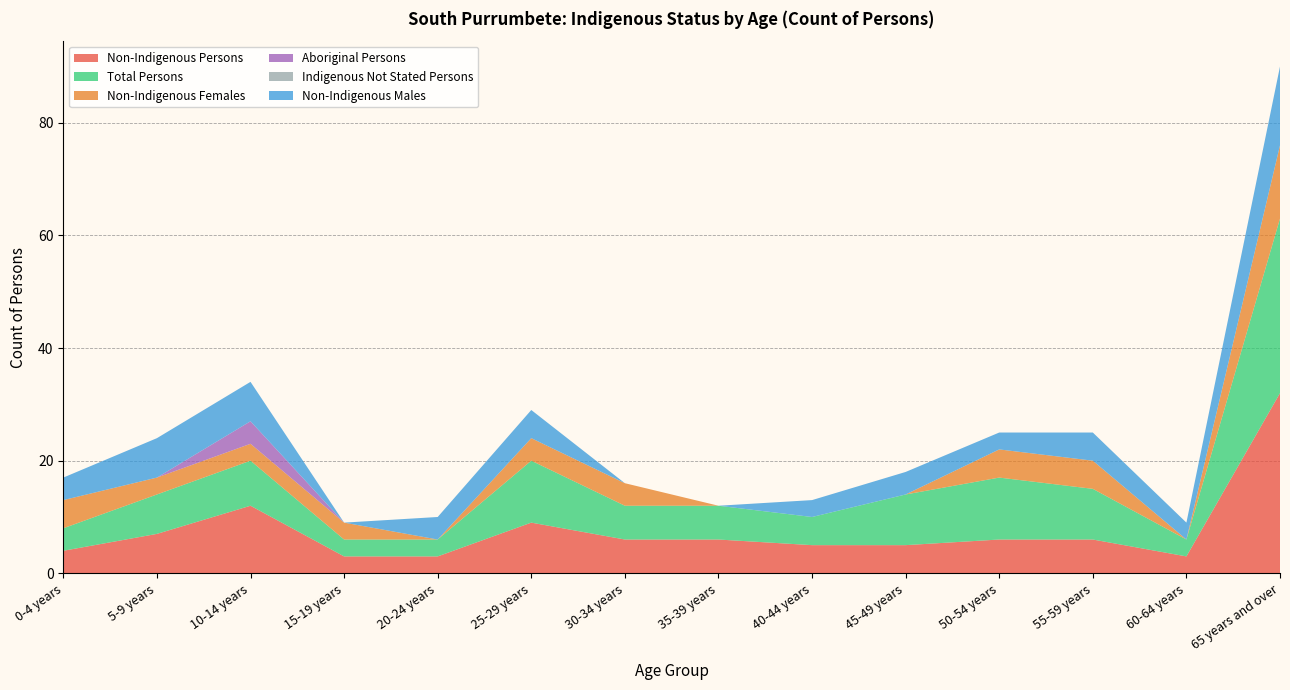

Reading left to right, transcribe all the data shown in this chart.

Non-Indigenous Persons: 0-4 years=4	5-9 years=7	10-14 years=12	15-19 years=3	20-24 years=3	25-29 years=9	30-34 years=6	35-39 years=6	40-44 years=5	45-49 years=5	50-54 years=6	55-59 years=6	60-64 years=3	65 years and over=32
Total Persons: 0-4 years=4	5-9 years=7	10-14 years=8	15-19 years=3	20-24 years=3	25-29 years=11	30-34 years=6	35-39 years=6	40-44 years=5	45-49 years=9	50-54 years=11	55-59 years=9	60-64 years=3	65 years and over=31
Non-Indigenous Females: 0-4 years=5	5-9 years=3	10-14 years=3	15-19 years=3	20-24 years=0	25-29 years=4	30-34 years=4	35-39 years=0	40-44 years=0	45-49 years=0	50-54 years=5	55-59 years=5	60-64 years=0	65 years and over=13
Aboriginal Persons: 0-4 years=0	5-9 years=0	10-14 years=4	15-19 years=0	20-24 years=0	25-29 years=0	30-34 years=0	35-39 years=0	40-44 years=0	45-49 years=0	50-54 years=0	55-59 years=0	60-64 years=0	65 years and over=0
Indigenous Not Stated Persons: 0-4 years=0	5-9 years=0	10-14 years=0	15-19 years=0	20-24 years=0	25-29 years=0	30-34 years=0	35-39 years=0	40-44 years=0	45-49 years=0	50-54 years=0	55-59 years=0	60-64 years=0	65 years and over=0
Non-Indigenous Males: 0-4 years=4	5-9 years=7	10-14 years=7	15-19 years=0	20-24 years=4	25-29 years=5	30-34 years=0	35-39 years=0	40-44 years=3	45-49 years=4	50-54 years=3	55-59 years=5	60-64 years=3	65 years and over=14